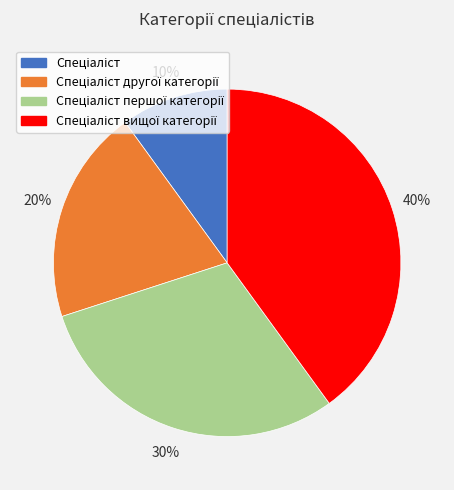

Is there a majority slice in this chart?

No